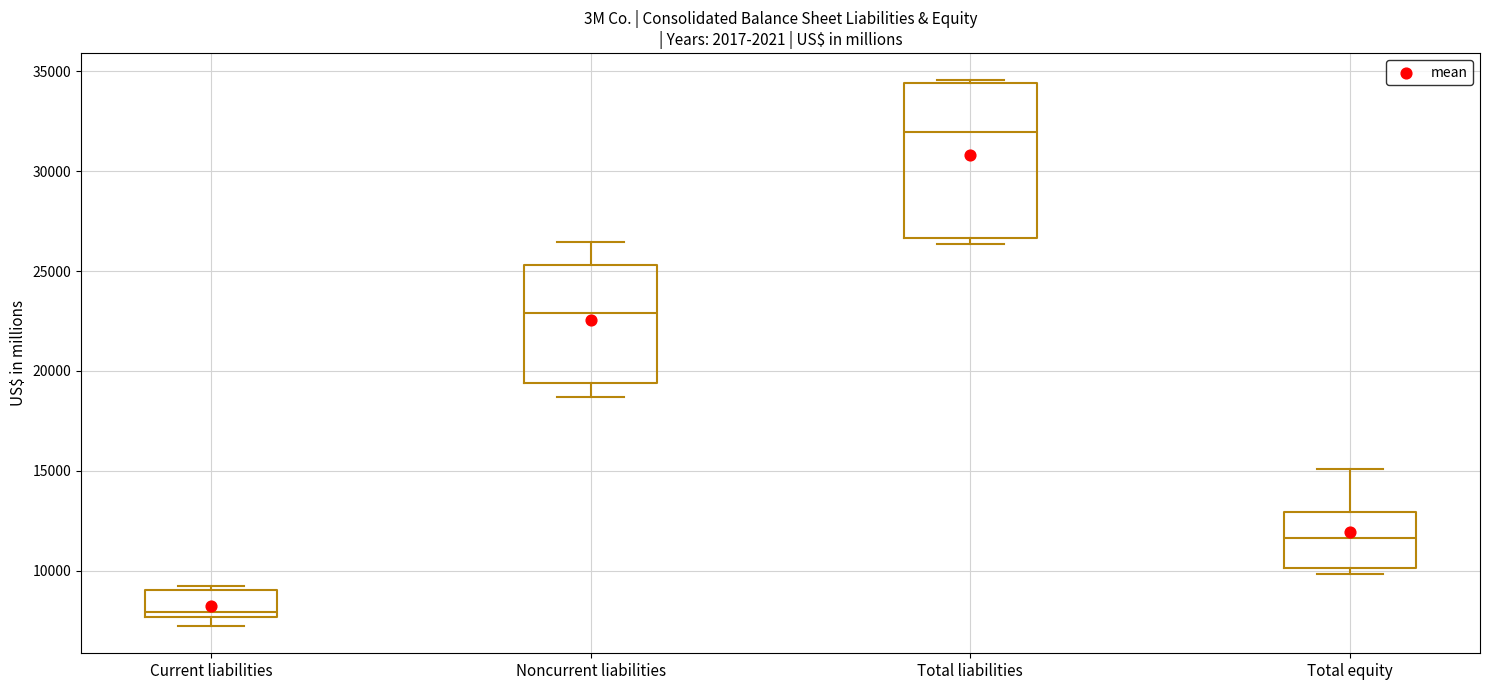

Which box has the lowest median line?

Current liabilities